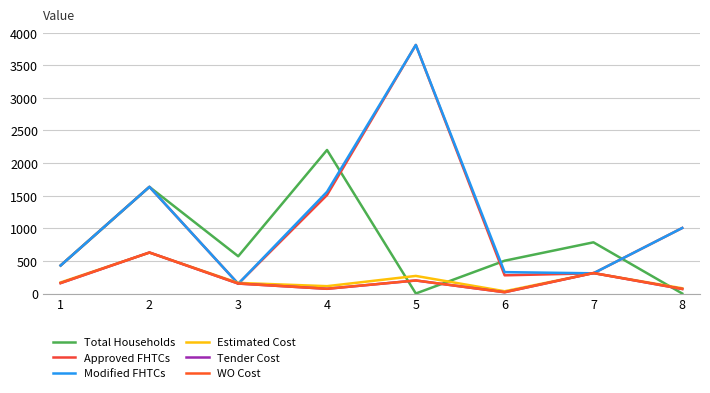

What is the spread (max minus min) of values at 2?

1008.3